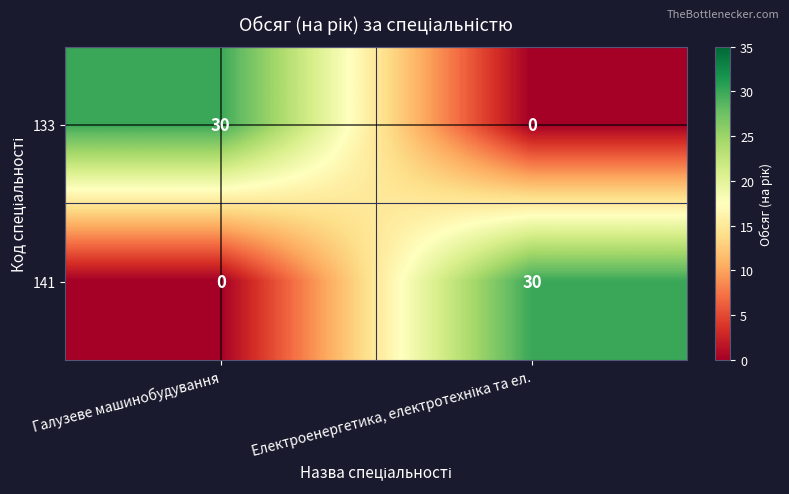

What is the difference between the maximum and minimum values in the 133 series?

30